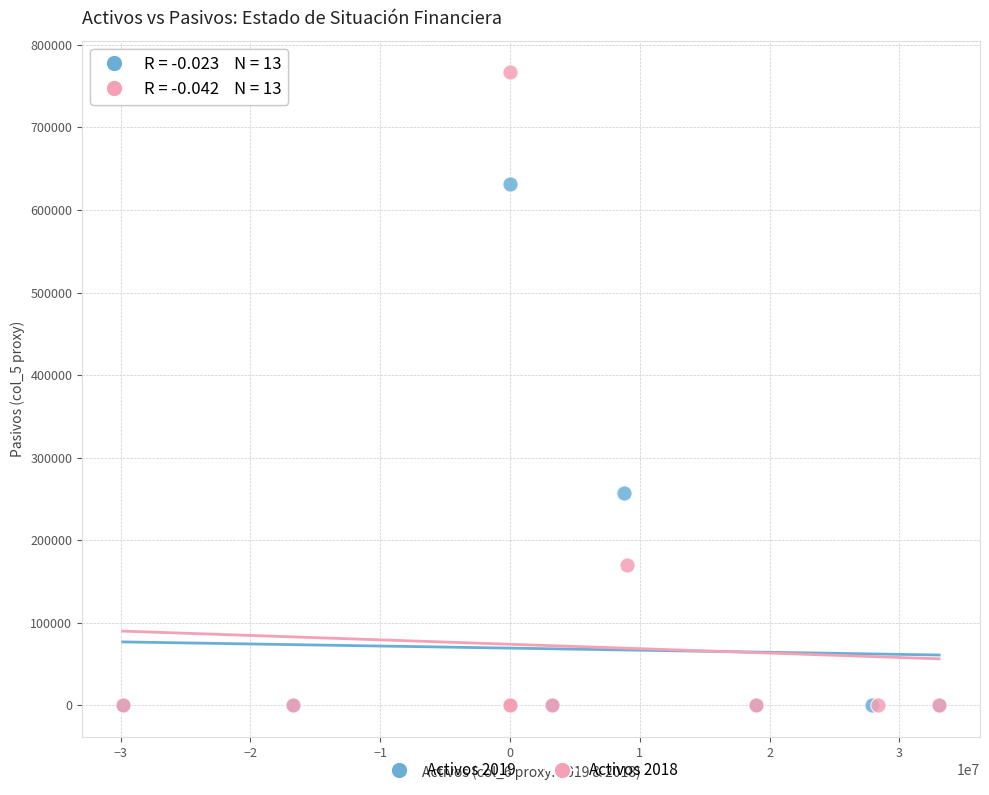

What are all the series names shown in the legend?

Activos 2019, Activos 2018